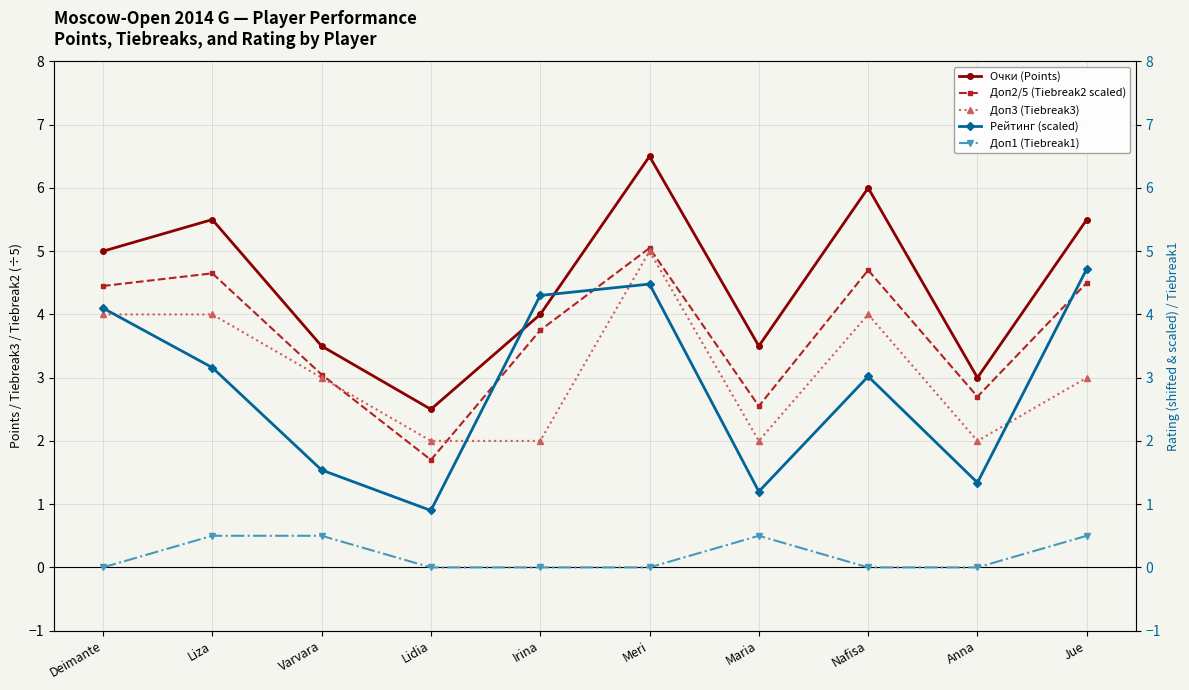

What is the sum of the Рейтинг (scaled) values at Anna and Liza?

4.5